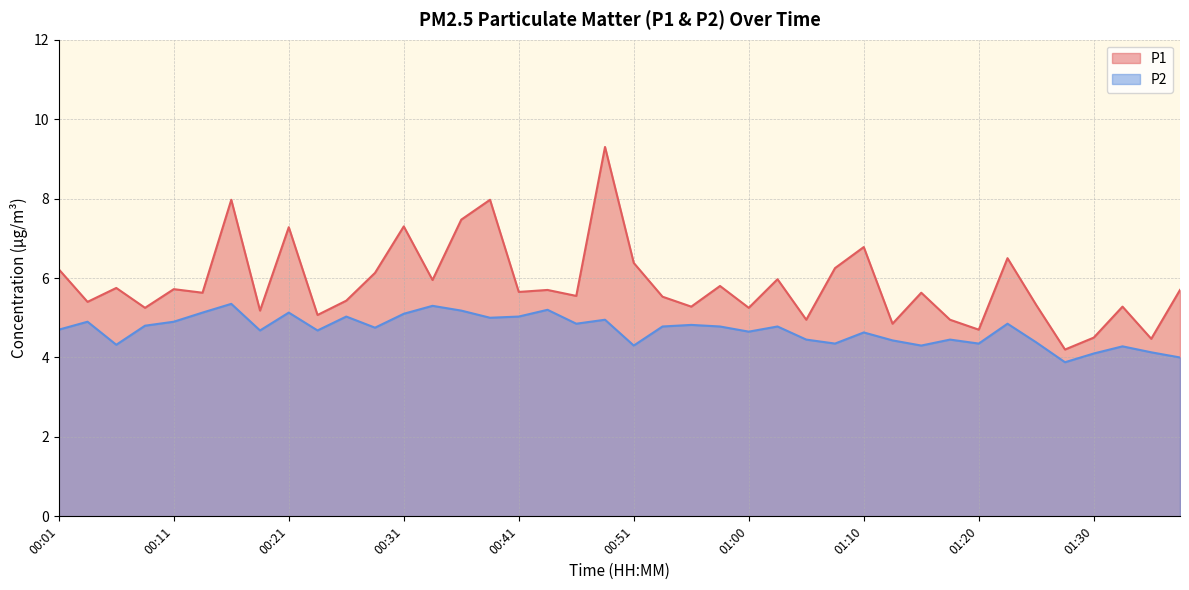

Reading left to right, list all the values displayed in this chart.

P1: 00:01=6.2	00:04=5.4	00:06=5.8	00:09=5.2	00:11=5.7	00:14=5.6	00:16=8.0	00:19=5.2	00:21=7.3	00:24=5.1	00:26=5.4	00:28=6.1	00:31=7.3	00:33=6.0	00:36=7.5	00:38=8.0	00:41=5.7	00:43=5.7	00:46=5.5	00:48=9.3	00:51=6.4	00:53=5.5	00:55=5.3	00:58=5.8	01:00=5.2	01:03=6.0	01:05=5.0	01:08=6.2	01:10=6.8	01:13=4.8	01:15=5.6	01:18=5.0	01:20=4.7	01:23=6.5	01:25=5.3	01:28=4.2	01:30=4.5	01:33=5.3	01:35=4.5	01:38=5.7
P2: 00:01=4.7	00:04=4.9	00:06=4.3	00:09=4.8	00:11=4.9	00:14=5.1	00:16=5.3	00:19=4.7	00:21=5.1	00:24=4.7	00:26=5.0	00:28=4.8	00:31=5.1	00:33=5.3	00:36=5.2	00:38=5.0	00:41=5.0	00:43=5.2	00:46=4.8	00:48=5.0	00:51=4.3	00:53=4.8	00:55=4.8	00:58=4.8	01:00=4.7	01:03=4.8	01:05=4.5	01:08=4.3	01:10=4.6	01:13=4.4	01:15=4.3	01:18=4.5	01:20=4.3	01:23=4.8	01:25=4.4	01:28=3.9	01:30=4.1	01:33=4.3	01:35=4.1	01:38=4.0